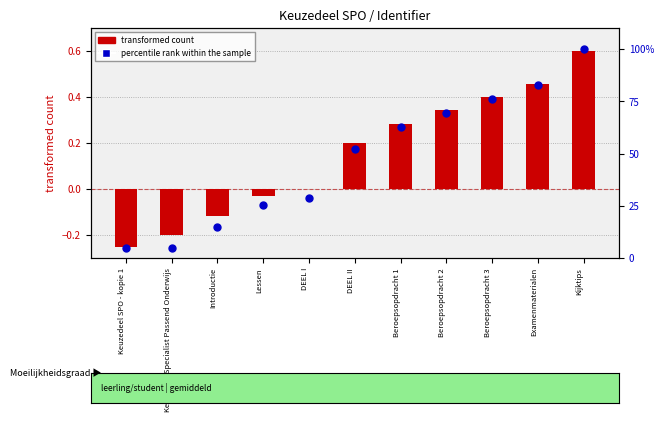

At which category is the sum across all series the highest?

Kijktips